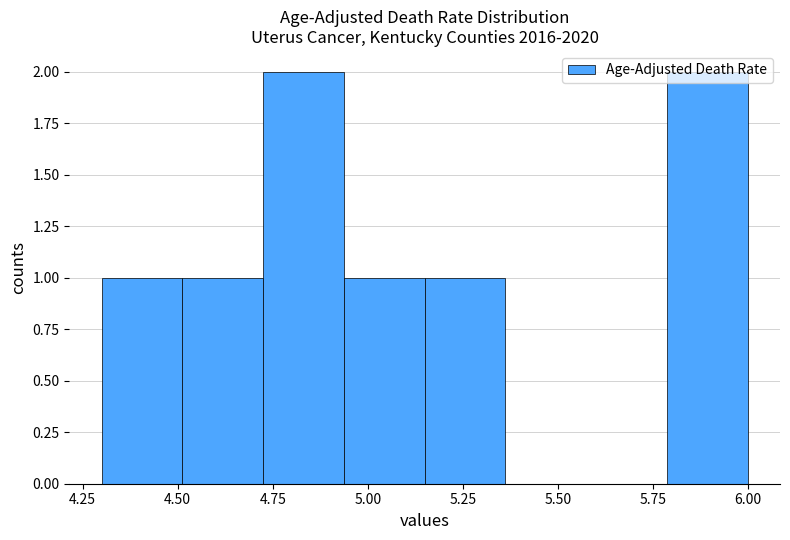

How tall is the bar that spans 4.30 to 4.50 on the x-axis? Neither the bar edges nor the heights are printed on the chart, so give them approximately, as read against the axes.

1